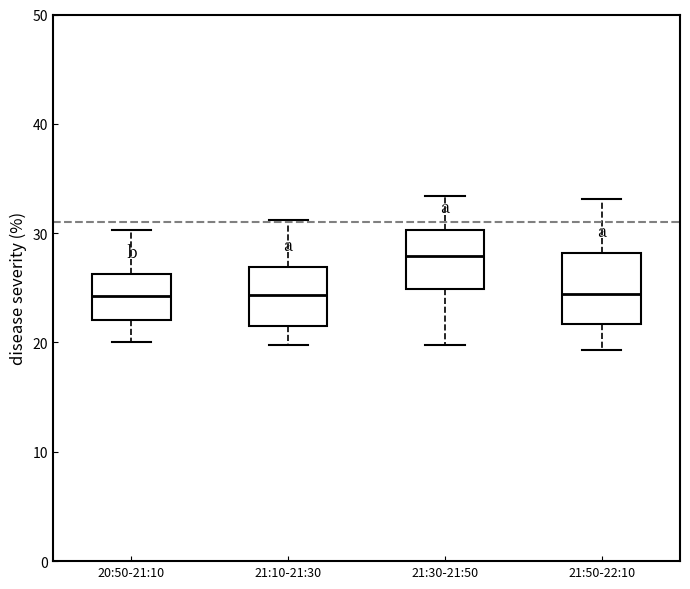

Which box's median line is the highest?

21:30-21:50